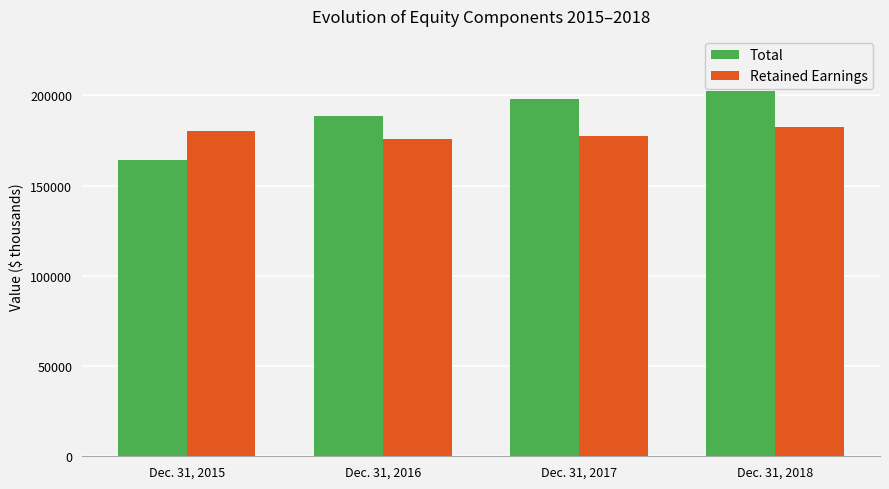

Rank the series by their average value, from lowest to highest.

Retained Earnings, Total